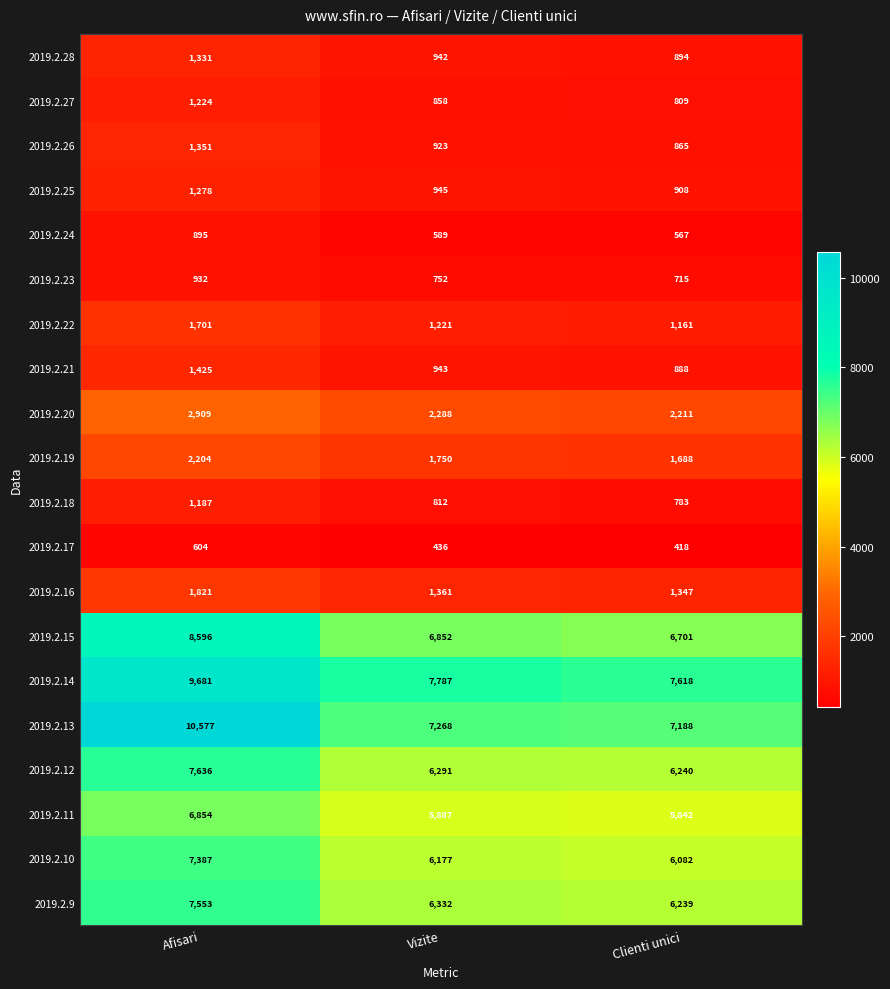

What is the greatest value displayed?

10577